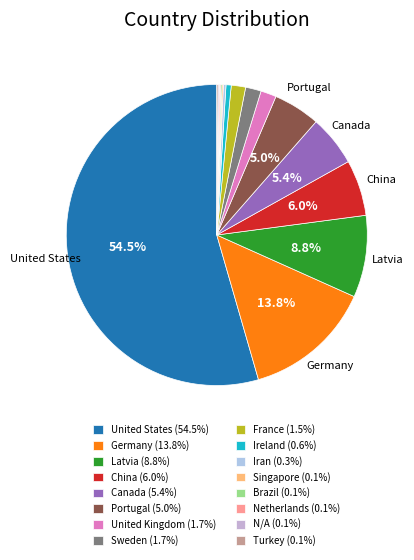

Combined, do Germany and France account for over 50%?

No